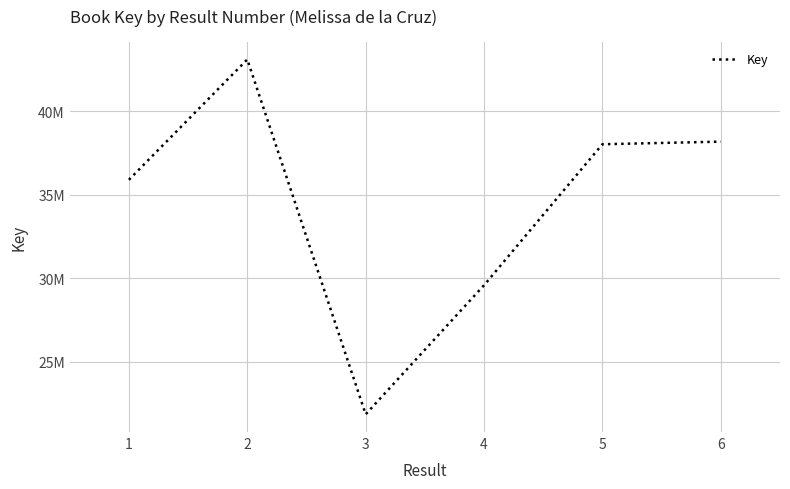

Is this an area chart (filled region under the line)?

No